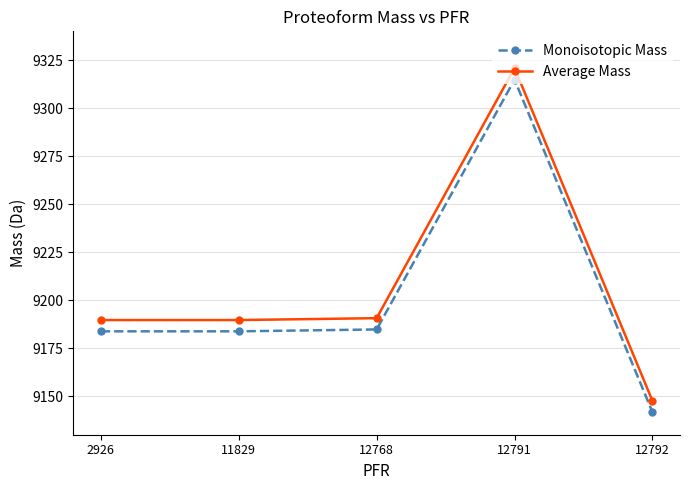

Which series has the largest total across all categories?

Average Mass